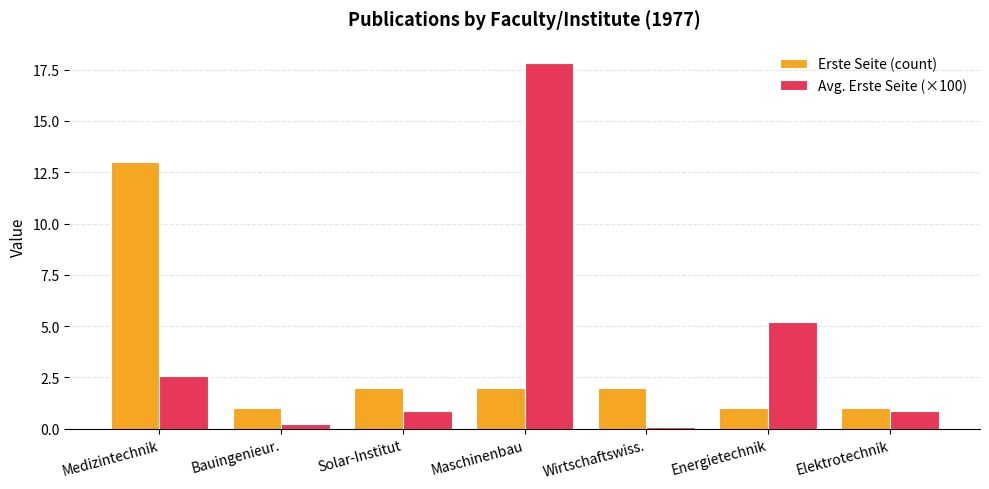

Between Medizintechnik and Maschinenbau, which series saw the biggest shift?

Avg. Erste Seite (×100)